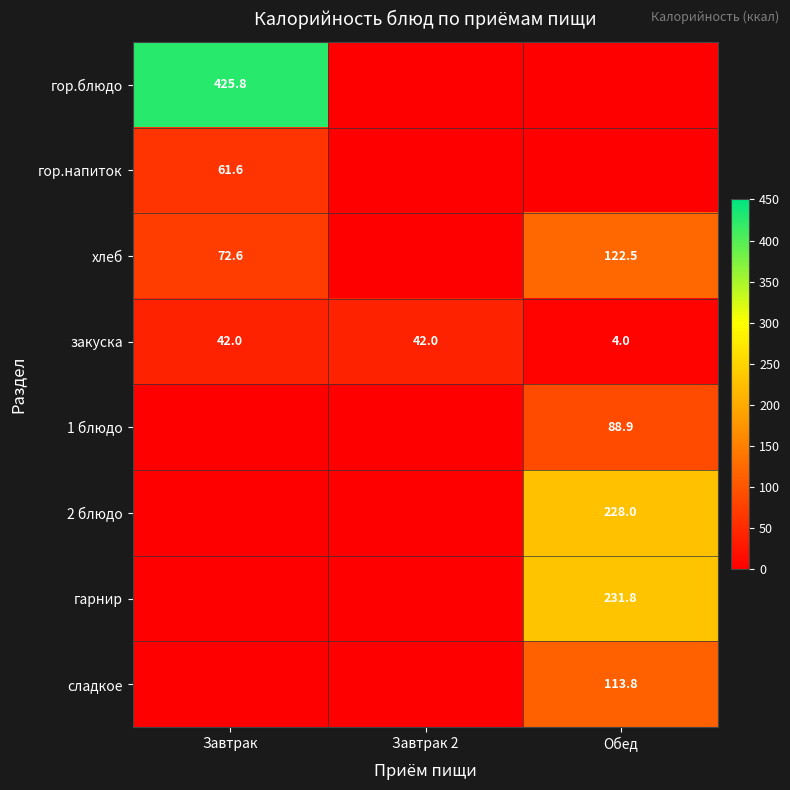

Is the value of закуска at Обед greater than the value of гор.блюдо at Завтрак?

No